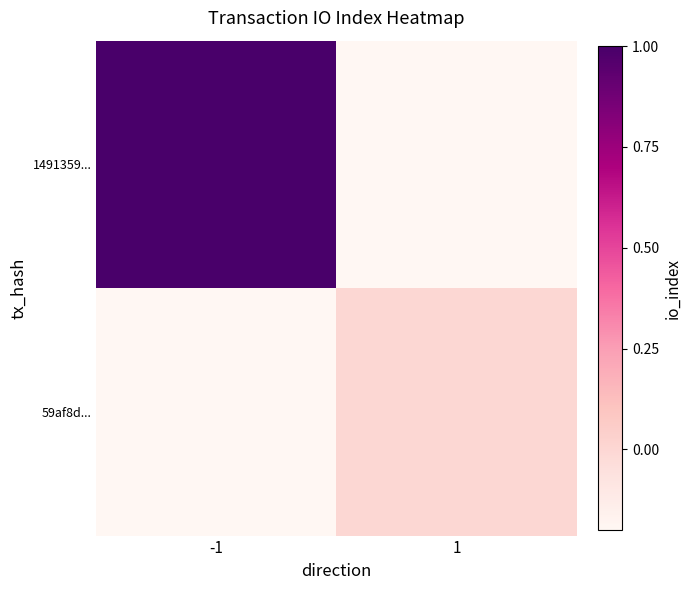

Between -1 and 1, which series saw the biggest shift?

1491359...